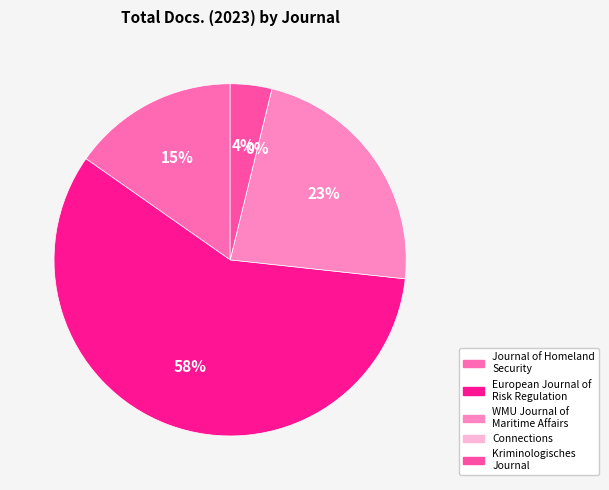

Rank the categories by value from highest to lowest.

European Journal of Risk Regulation, WMU Journal of Maritime Affairs, Journal of Homeland Security, Kriminologisches Journal, Connections